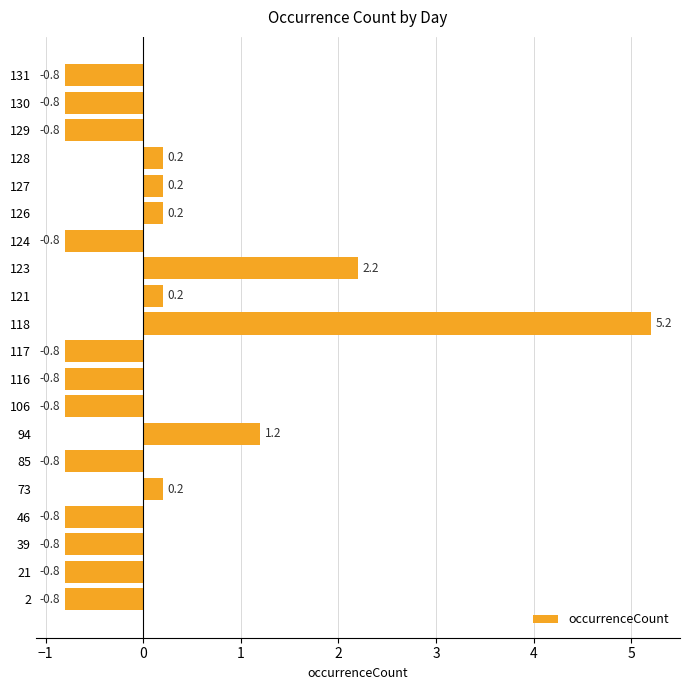

What is the difference between the maximum and minimum values?

6.0